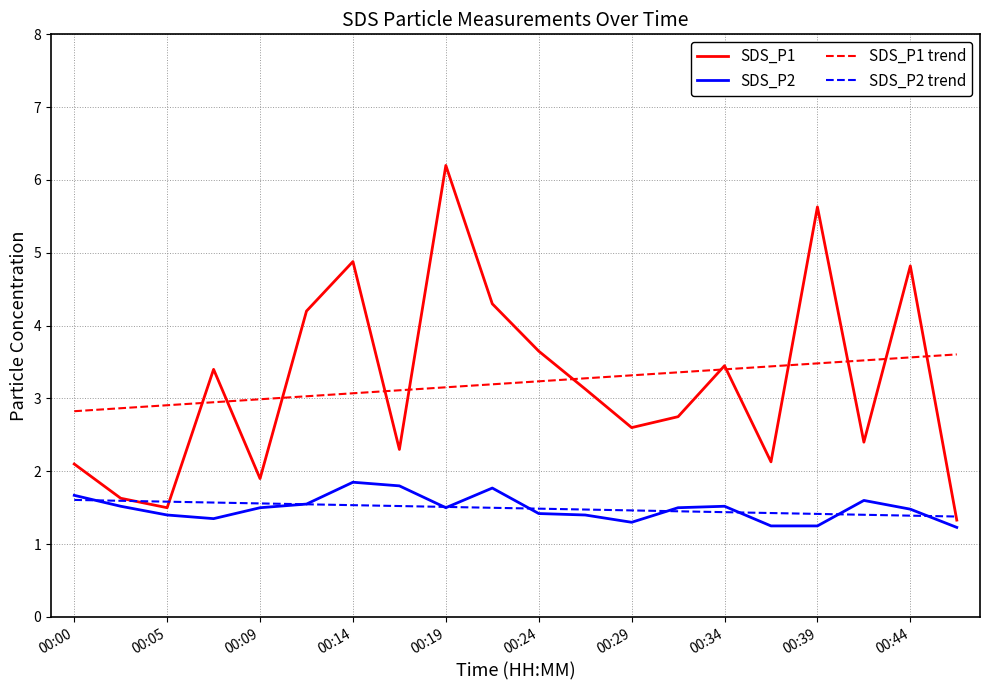

True or false: SDS_P2 and SDS_P1 trend cross at least once.

False